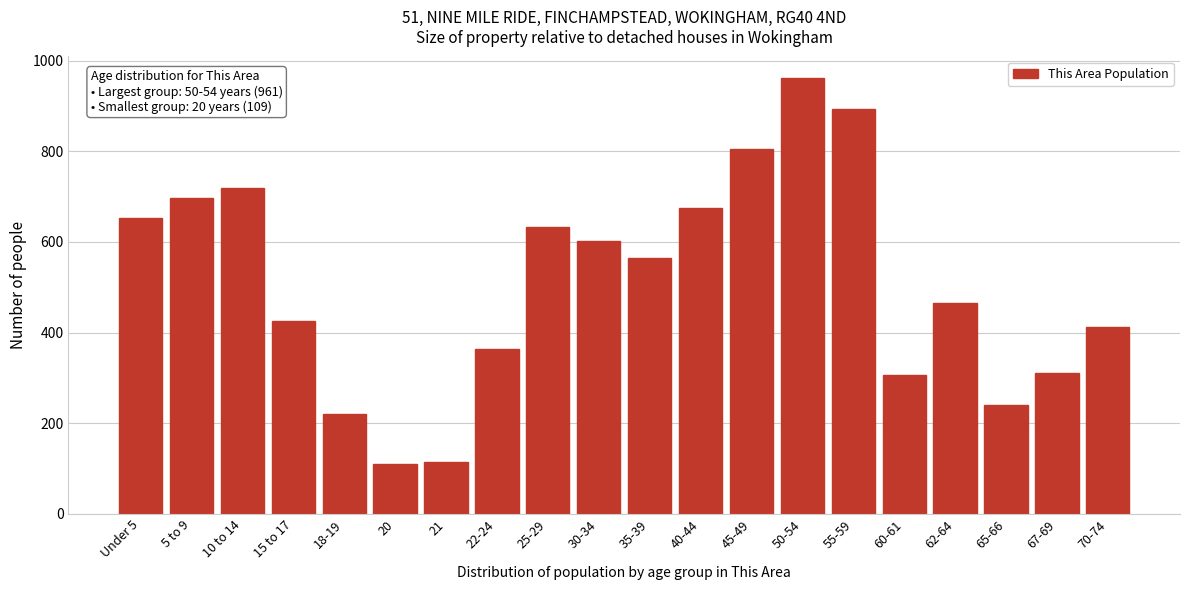

Reading left to right, what are all the values shown in this chart?

652	697	720	426	221	109	115	363	633	602	565	674	805	961	894	306	465	240	311	413